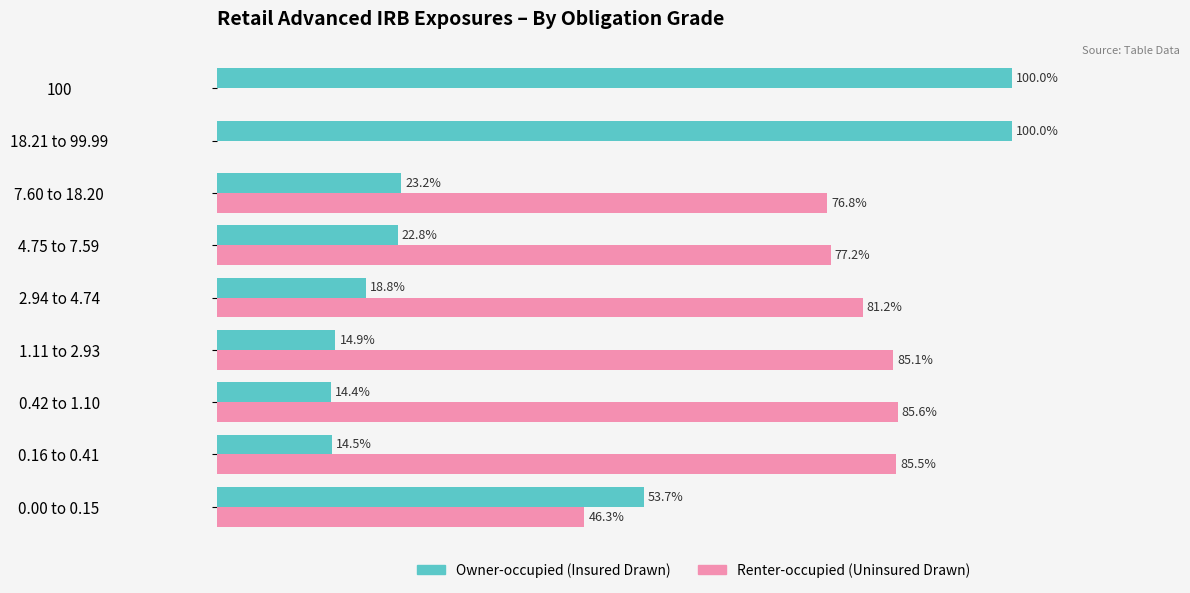

True or false: Owner-occupied has a value of 53.7 at 0.00 to 0.15.

True